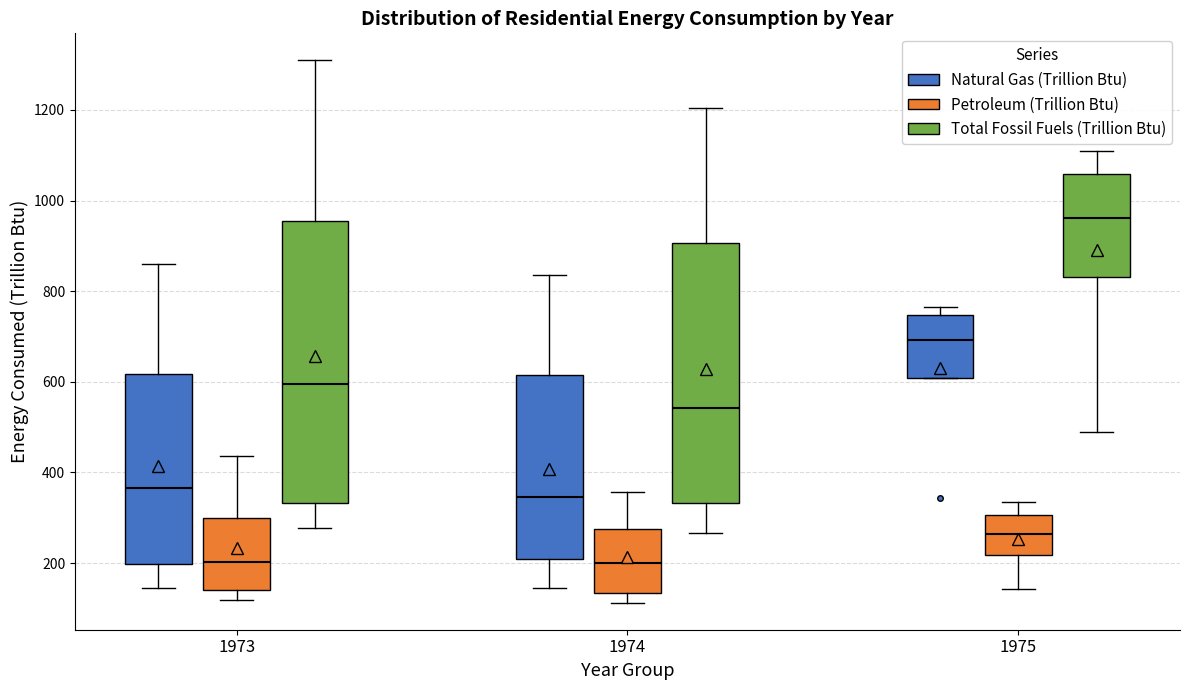

Reading left to right, read every box against the y-axis: the position of its median line, the range the box covers, and the ends of its whiskers. The values are not printed on the chart, so give them approximately, as read against the axis.

1973 (Natural Gas (Trillion Btu)): median 360, box 200 to 620, whiskers 140 to 860
1973 (Petroleum (Trillion Btu)): median 200, box 140 to 300, whiskers 120 to 440
1973 (Total Fossil Fuels (Trillion Btu)): median 600, box 340 to 960, whiskers 280 to 1300
1974 (Natural Gas (Trillion Btu)): median 340, box 200 to 620, whiskers 140 to 840
1974 (Petroleum (Trillion Btu)): median 200, box 140 to 280, whiskers 120 to 360
1974 (Total Fossil Fuels (Trillion Btu)): median 540, box 340 to 900, whiskers 260 to 1200
1975 (Natural Gas (Trillion Btu)): median 700, box 600 to 740, whiskers 600 to 760
1975 (Petroleum (Trillion Btu)): median 260, box 220 to 300, whiskers 140 to 340
1975 (Total Fossil Fuels (Trillion Btu)): median 960, box 840 to 1060, whiskers 480 to 1100